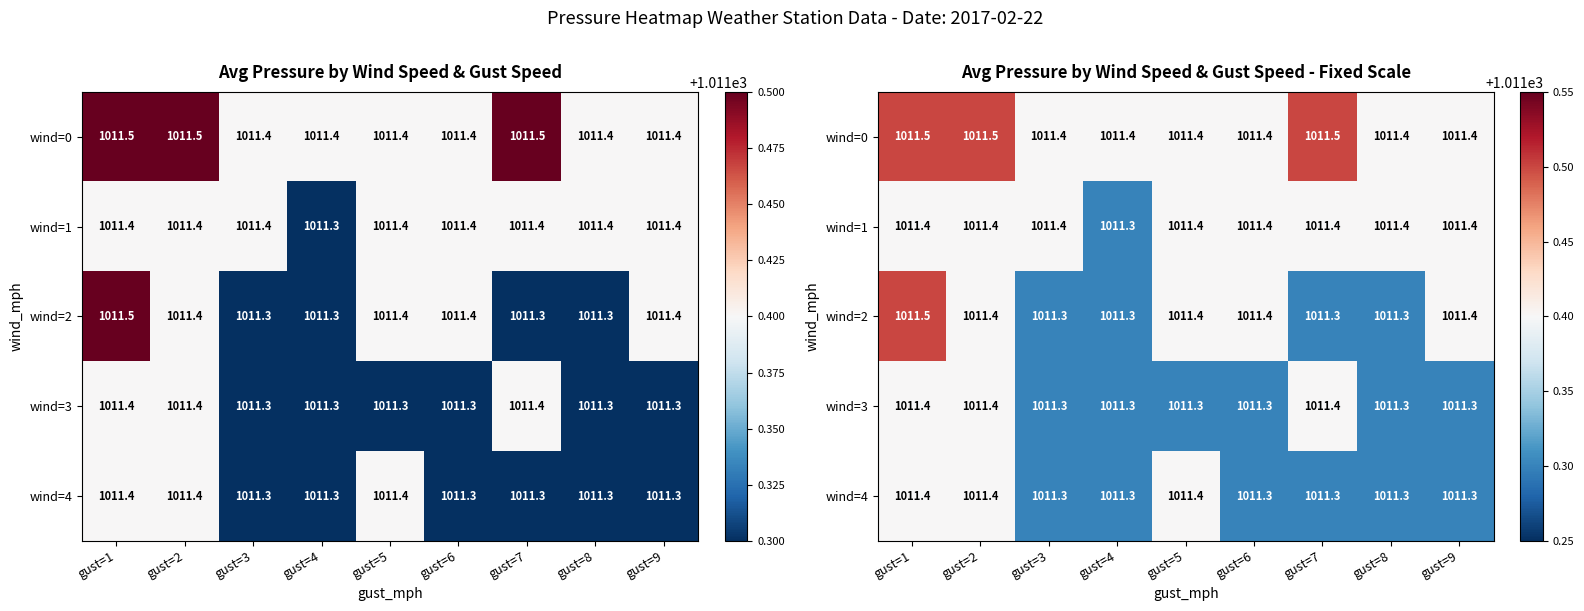

What is the lowest value of the wind=4 series?

1011.3